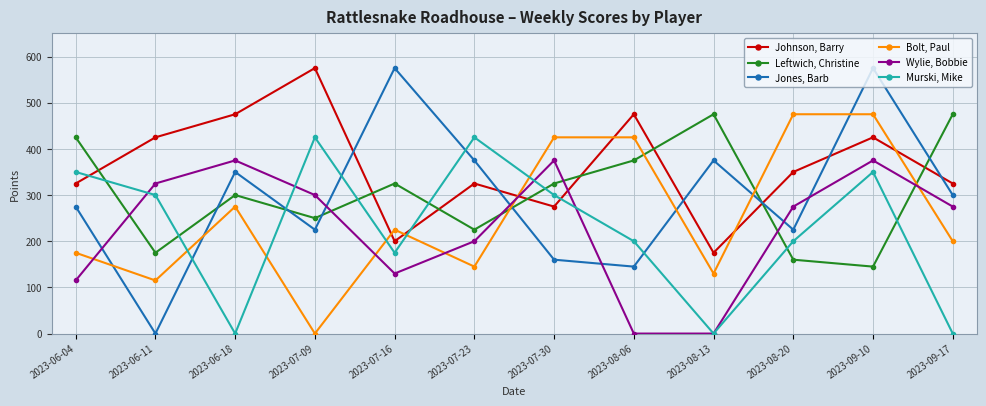

Where is the first local minimum for Leftwich, Christine?

2023-06-11